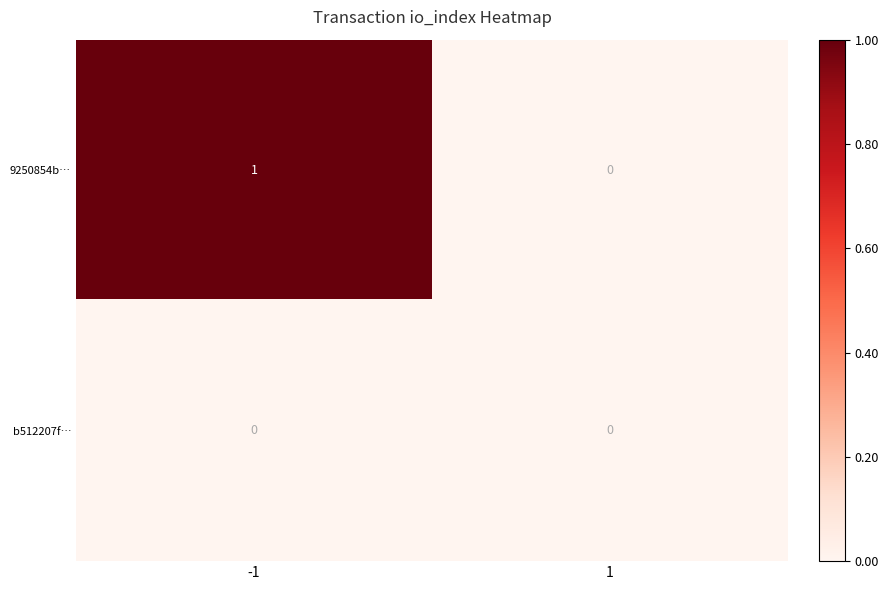

Rank the series by their average value, from highest to lowest.

9250854b…, b512207f…